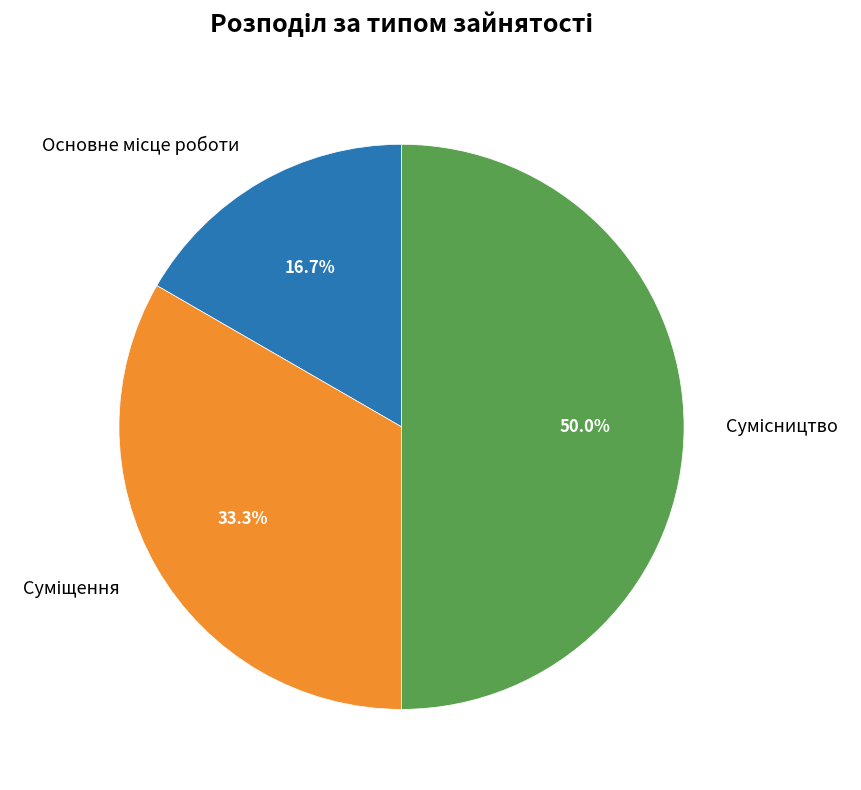

How many slices are in this pie chart?

3